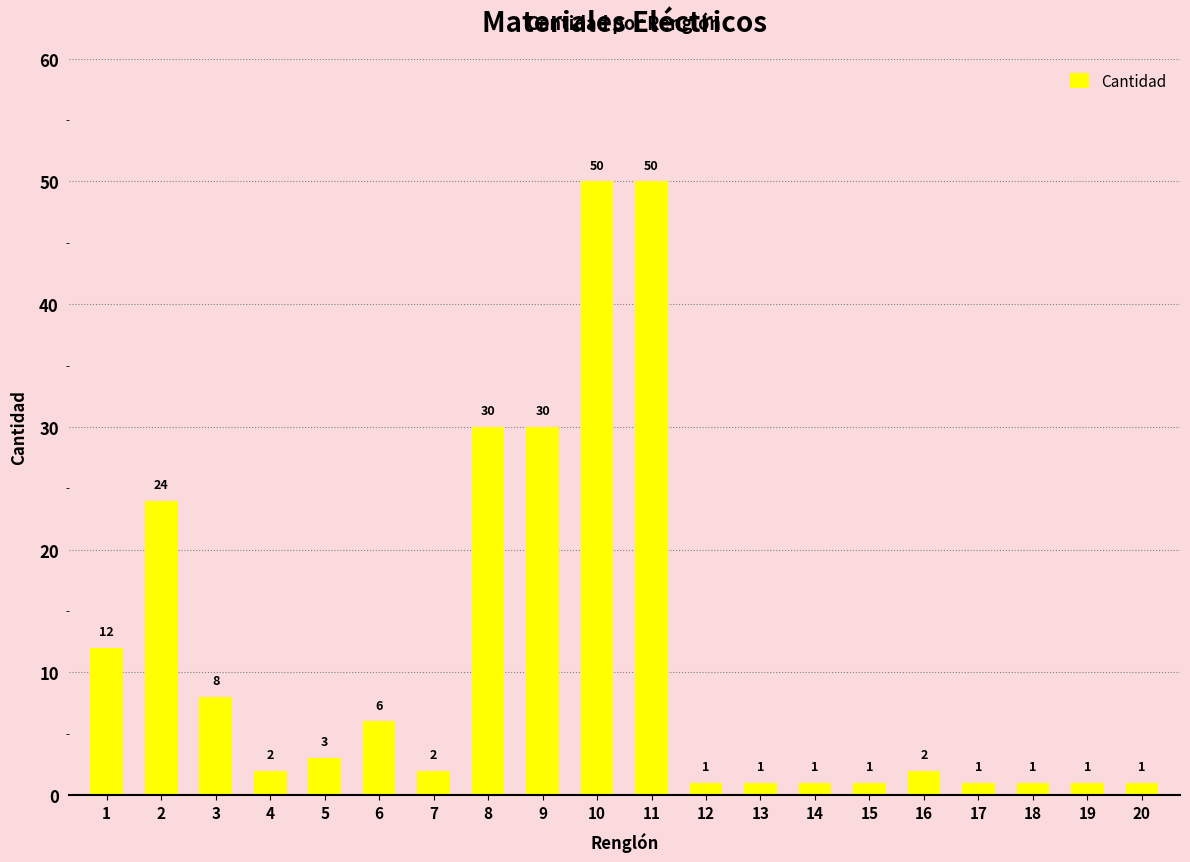

What is the maximum value shown in the chart?

50